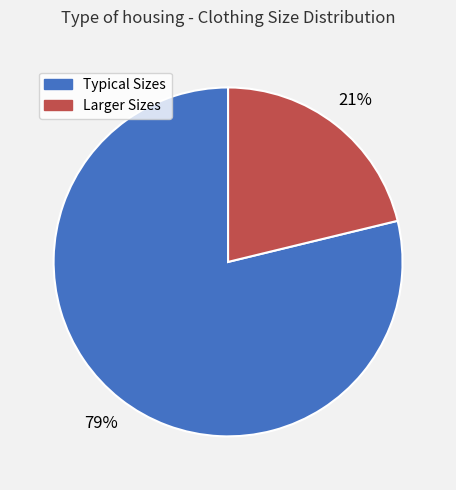

Is there any slice that represents more than half of the pie?

Yes